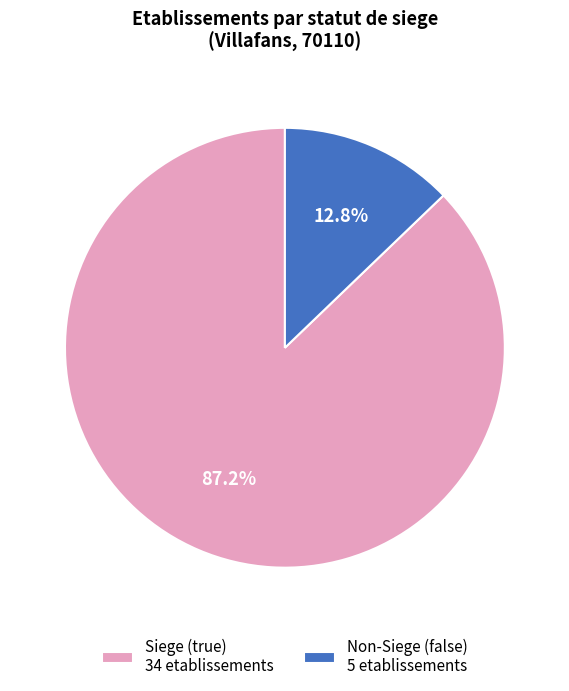

Rank the categories by value from lowest to highest.

Non-Siege (false) 5 etablissements, Siege (true) 34 etablissements